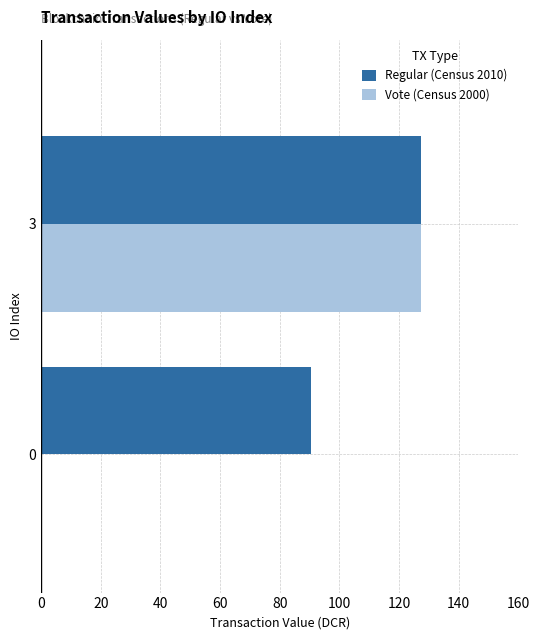

Between 0 and 3, which series saw the biggest shift?

Vote (Census 2000)